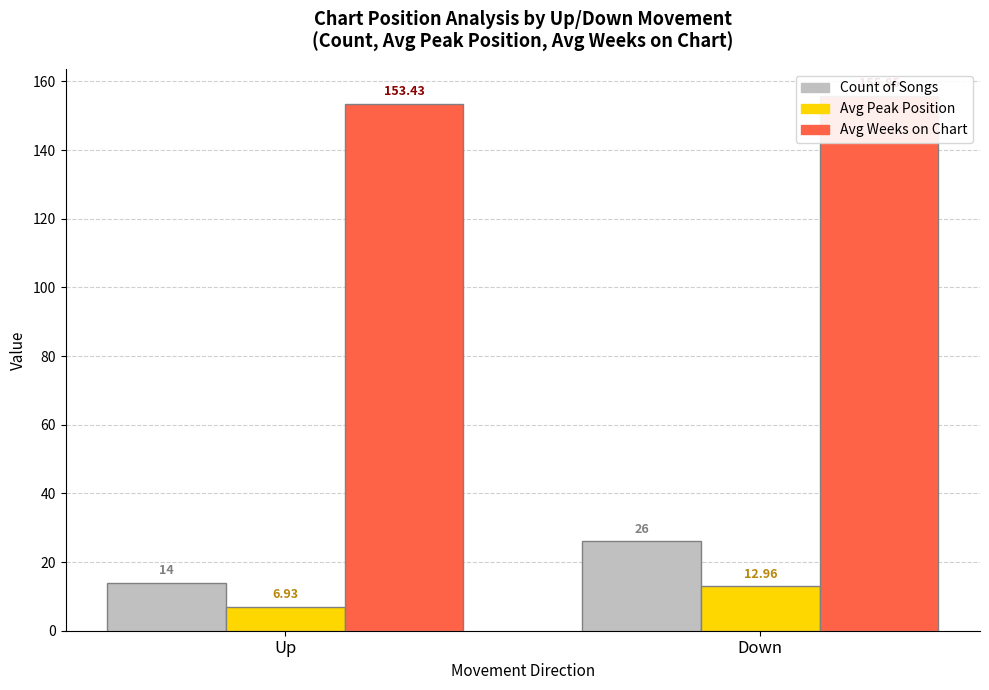

Are the bars horizontal?

No